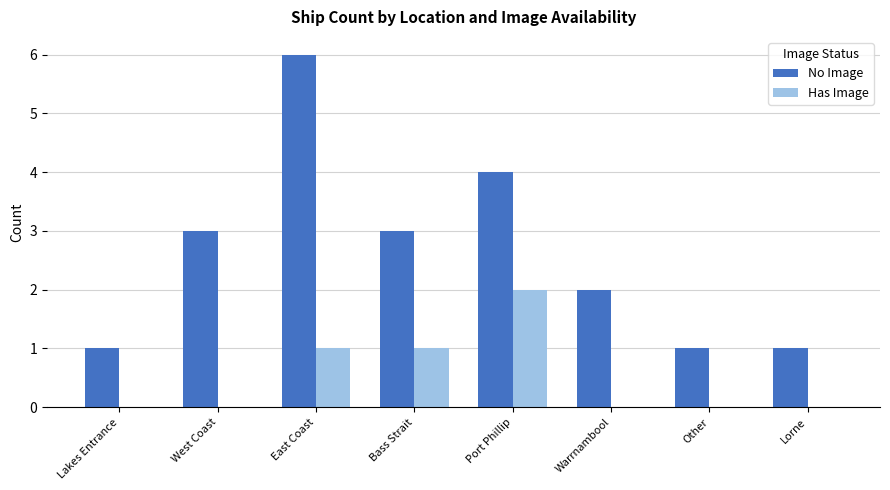

Is it true that Has Image equals 1 at Port Phillip?

False